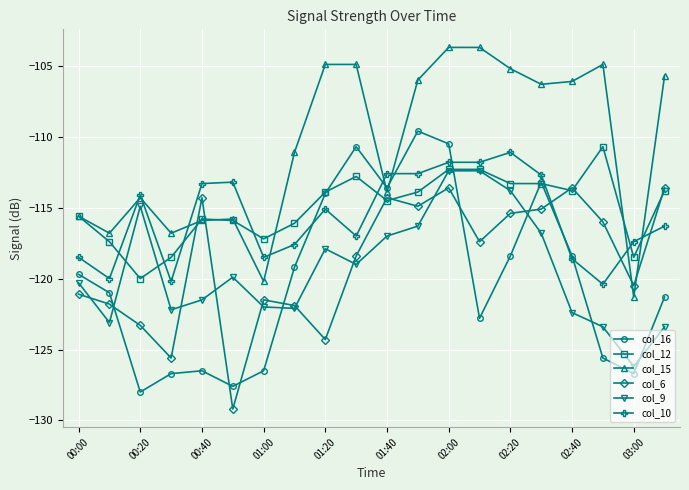

In col_15, how many points are lower than both neighbors (excluding endpoints)?

6